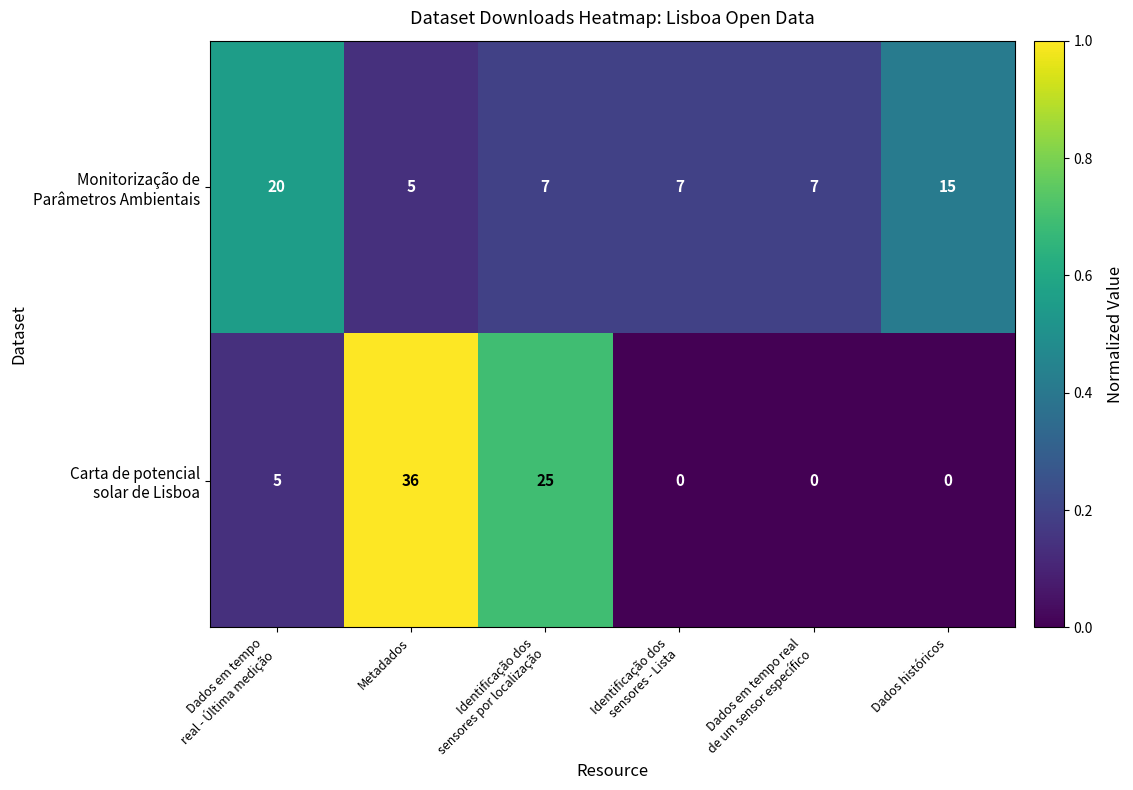

What is the total value across all series at Dados históricos?

15